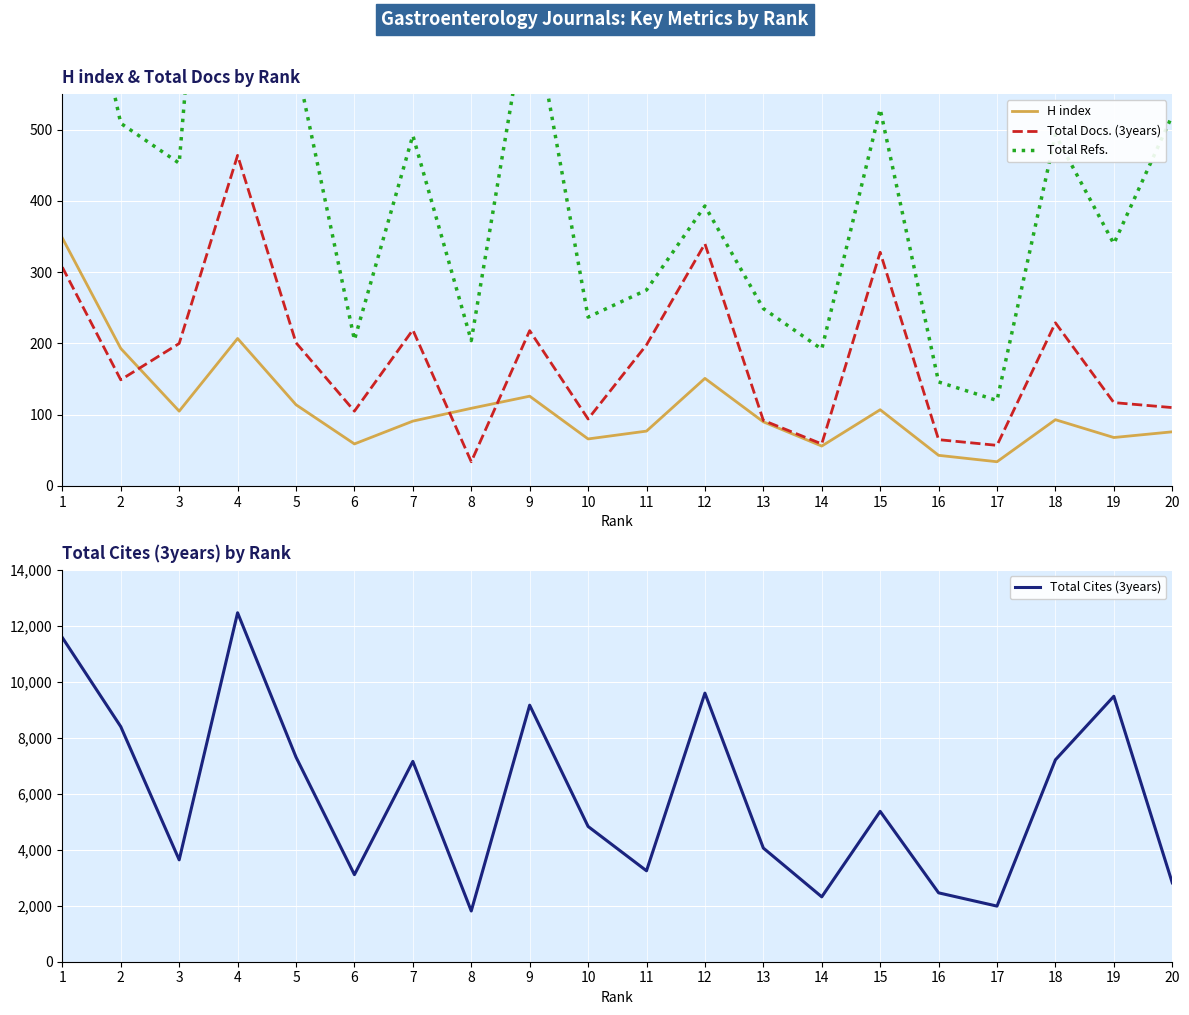

At how many categories does at least one series exceed 7553?

6